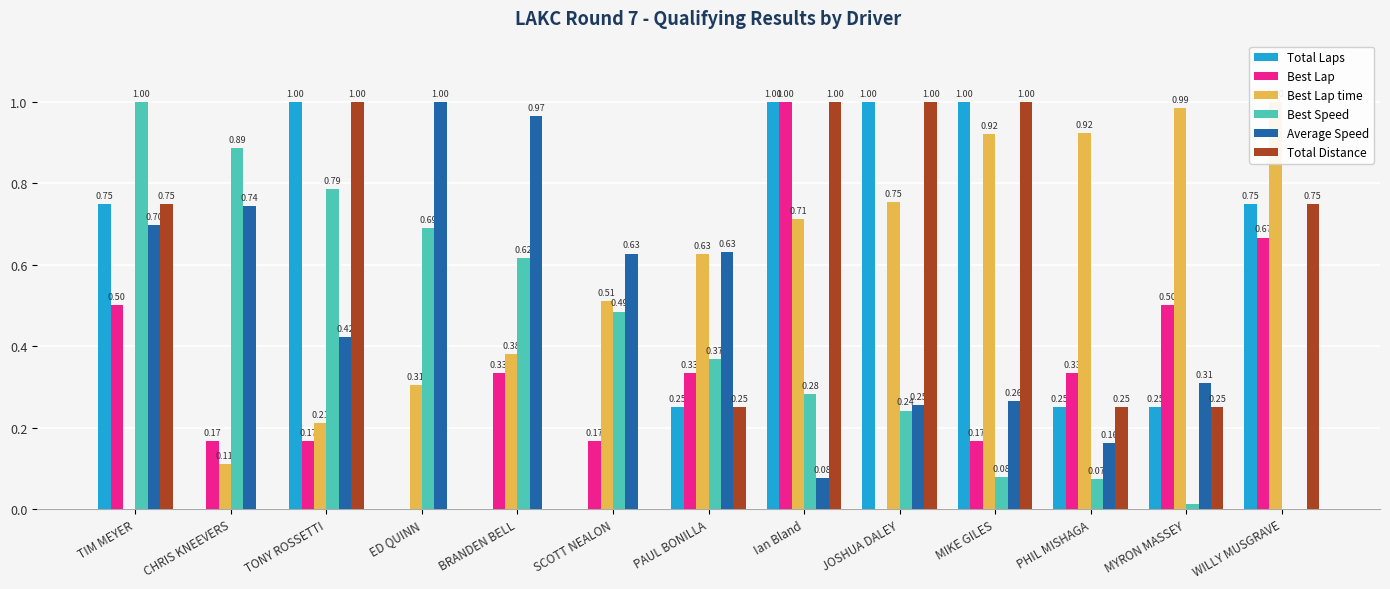

Reading right to left, list all the values displayed in this chart.

Total Laps: WILLY MUSGRAVE=0.8	MYRON MASSEY=0.2	PHIL MISHAGA=0.2	MIKE GILES=1.0	JOSHUA DALEY=1.0	Ian Bland=1.0	PAUL BONILLA=0.2	SCOTT NEALON=0.0	BRANDEN BELL=0.0	ED QUINN=0.0	TONY ROSSETTI=1.0	CHRIS KNEEVERS=0.0	TIM MEYER=0.8
Best Lap: WILLY MUSGRAVE=0.7	MYRON MASSEY=0.5	PHIL MISHAGA=0.3	MIKE GILES=0.2	JOSHUA DALEY=0.0	Ian Bland=1.0	PAUL BONILLA=0.3	SCOTT NEALON=0.2	BRANDEN BELL=0.3	ED QUINN=0.0	TONY ROSSETTI=0.2	CHRIS KNEEVERS=0.2	TIM MEYER=0.5
Best Lap time: WILLY MUSGRAVE=1.0	MYRON MASSEY=1.0	PHIL MISHAGA=0.9	MIKE GILES=0.9	JOSHUA DALEY=0.8	Ian Bland=0.7	PAUL BONILLA=0.6	SCOTT NEALON=0.5	BRANDEN BELL=0.4	ED QUINN=0.3	TONY ROSSETTI=0.2	CHRIS KNEEVERS=0.1	TIM MEYER=0.0
Best Speed: WILLY MUSGRAVE=0.0	MYRON MASSEY=0.0	PHIL MISHAGA=0.1	MIKE GILES=0.1	JOSHUA DALEY=0.2	Ian Bland=0.3	PAUL BONILLA=0.4	SCOTT NEALON=0.5	BRANDEN BELL=0.6	ED QUINN=0.7	TONY ROSSETTI=0.8	CHRIS KNEEVERS=0.9	TIM MEYER=1.0
Average Speed: WILLY MUSGRAVE=0.0	MYRON MASSEY=0.3	PHIL MISHAGA=0.2	MIKE GILES=0.3	JOSHUA DALEY=0.3	Ian Bland=0.1	PAUL BONILLA=0.6	SCOTT NEALON=0.6	BRANDEN BELL=1.0	ED QUINN=1.0	TONY ROSSETTI=0.4	CHRIS KNEEVERS=0.7	TIM MEYER=0.7
Total Distance: WILLY MUSGRAVE=0.8	MYRON MASSEY=0.2	PHIL MISHAGA=0.2	MIKE GILES=1.0	JOSHUA DALEY=1.0	Ian Bland=1.0	PAUL BONILLA=0.2	SCOTT NEALON=0.0	BRANDEN BELL=0.0	ED QUINN=0.0	TONY ROSSETTI=1.0	CHRIS KNEEVERS=0.0	TIM MEYER=0.8